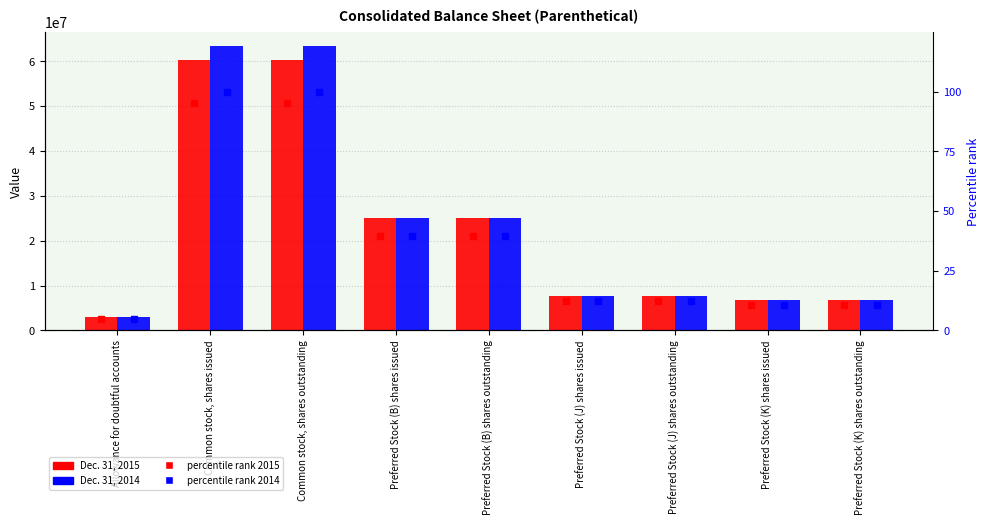

How many series are shown in this chart?

4